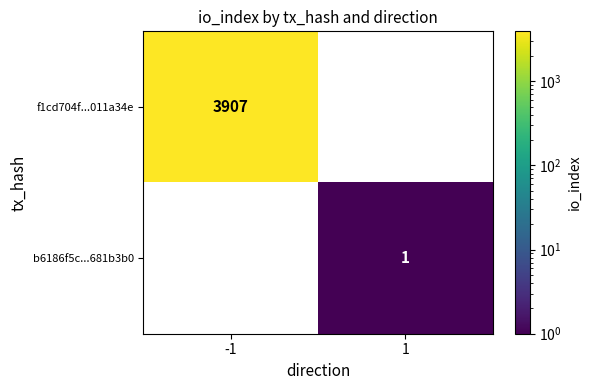

True or false: f1cd704f...011a34e has a value of 1410 at -1.

False